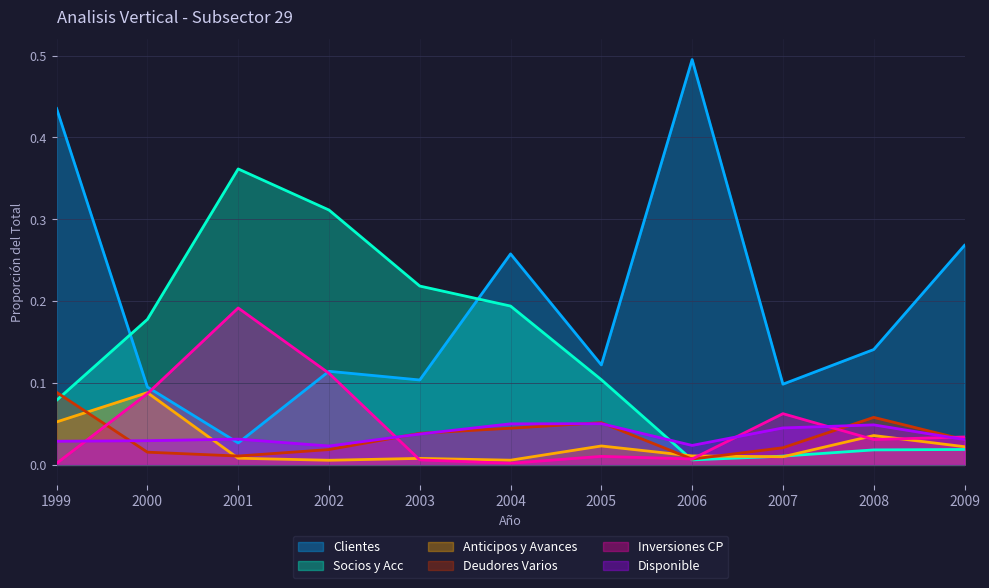

Where is the first local minimum for Anticipos y Avances?

2002